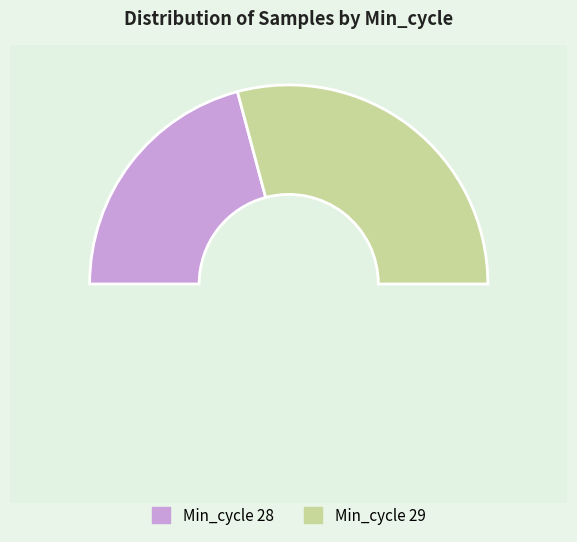

Which slice is the largest?

29